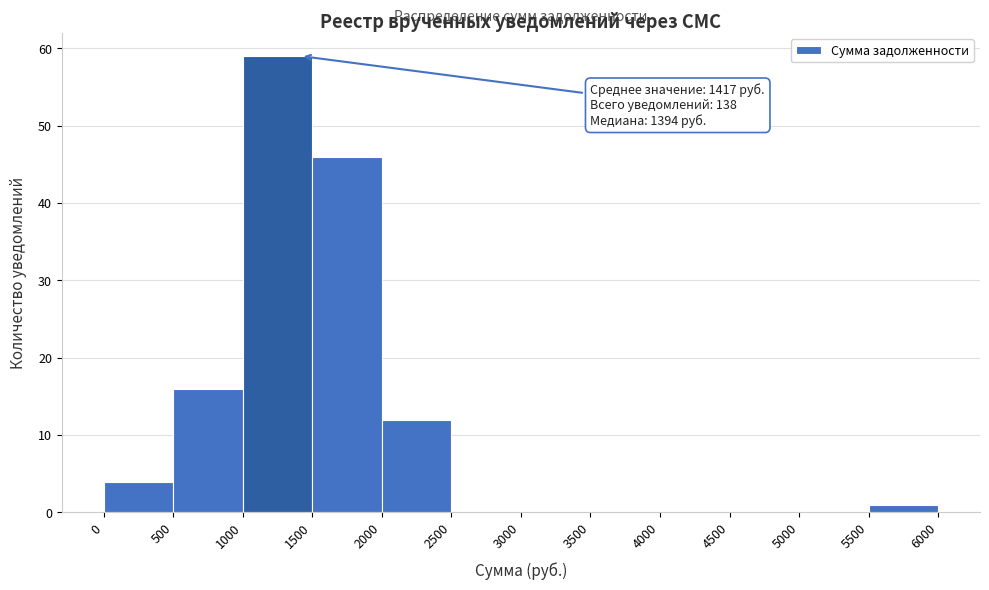

Over which range of the x-axis is the bar tallest?

1000 to 1500